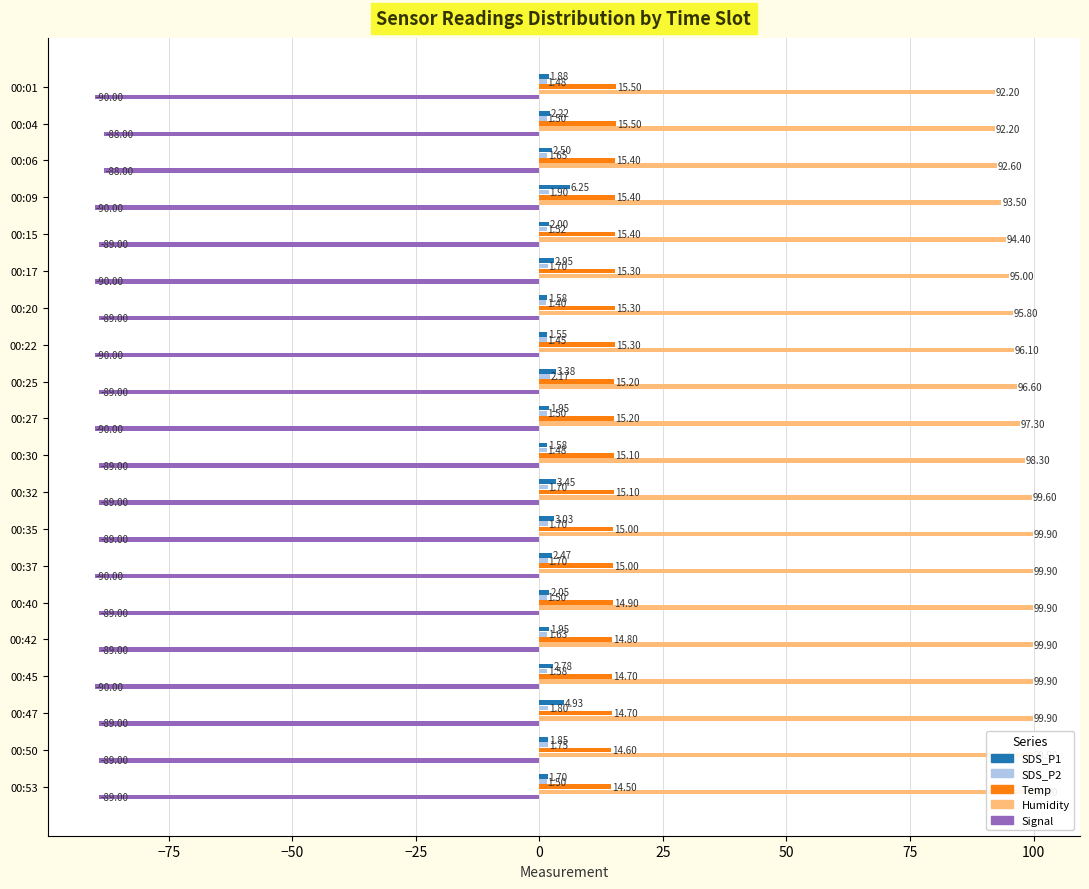

Which series changed the most between 00:30 and 00:50?

Humidity